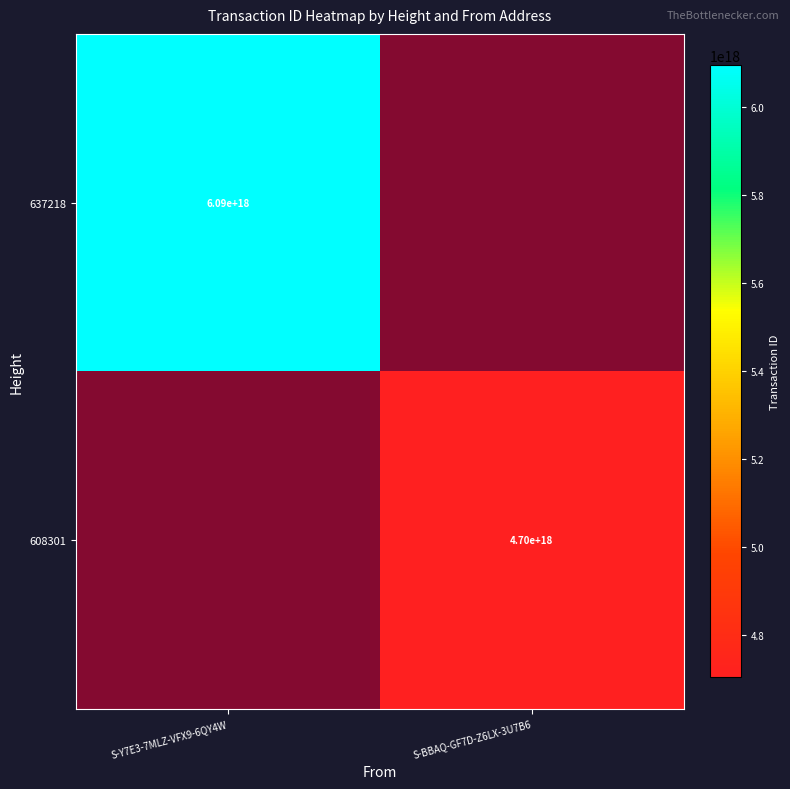

The value of 608301 at S-BBAQ-GF7D-Z6LX-3U7B6 is 0. True or false?

False